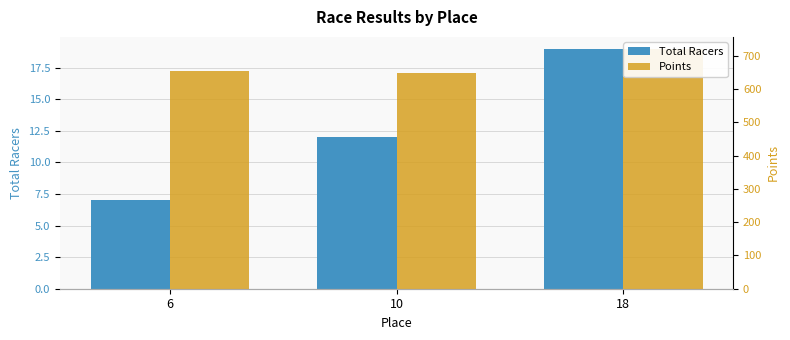

Where does the Points series first go above 653?

6